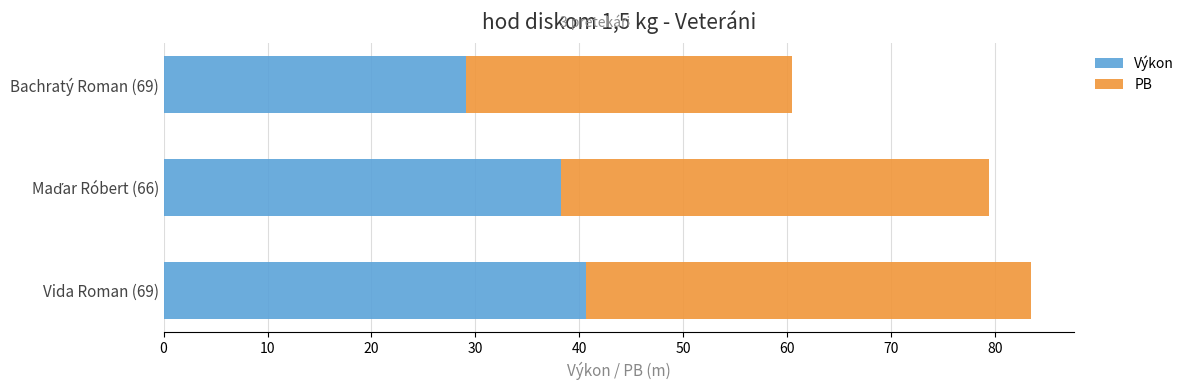

The Výkon series shows 29.1 at Bachratý Roman (69). True or false?

True